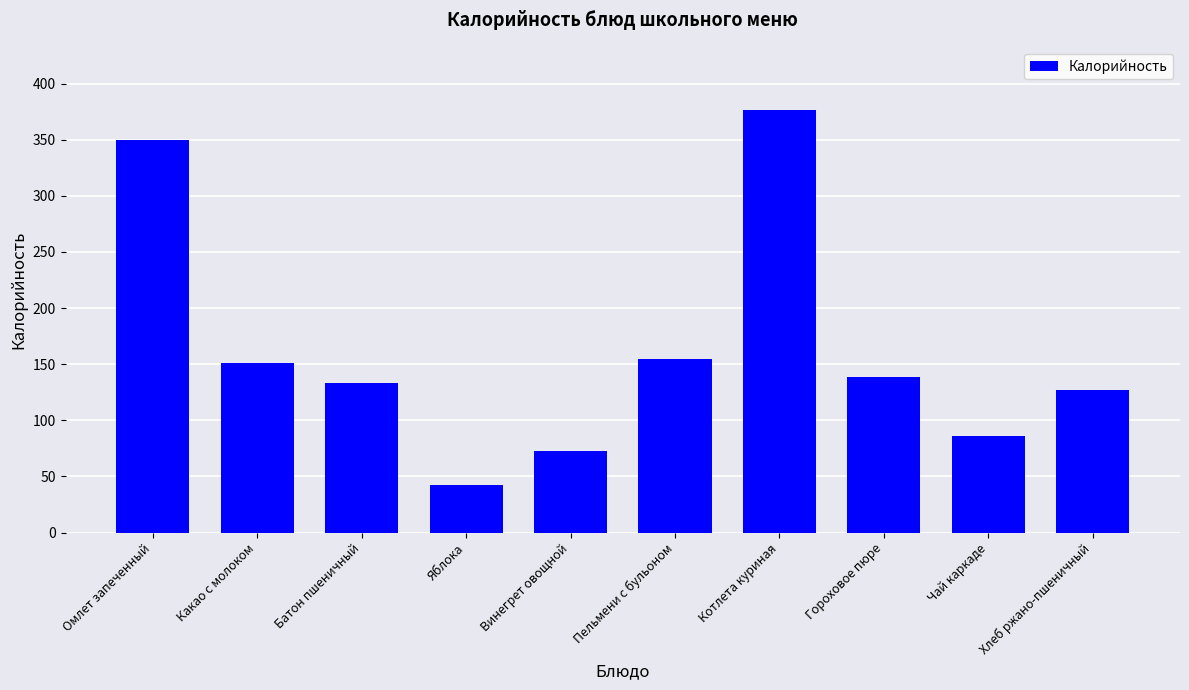

How many series are shown in this chart?

1